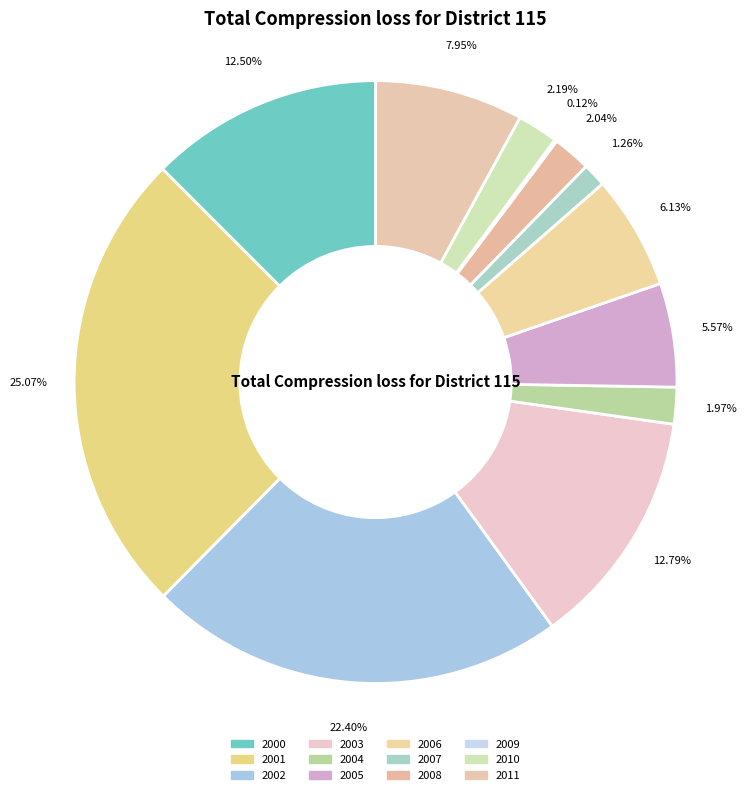

How many slices are in this pie chart?

12